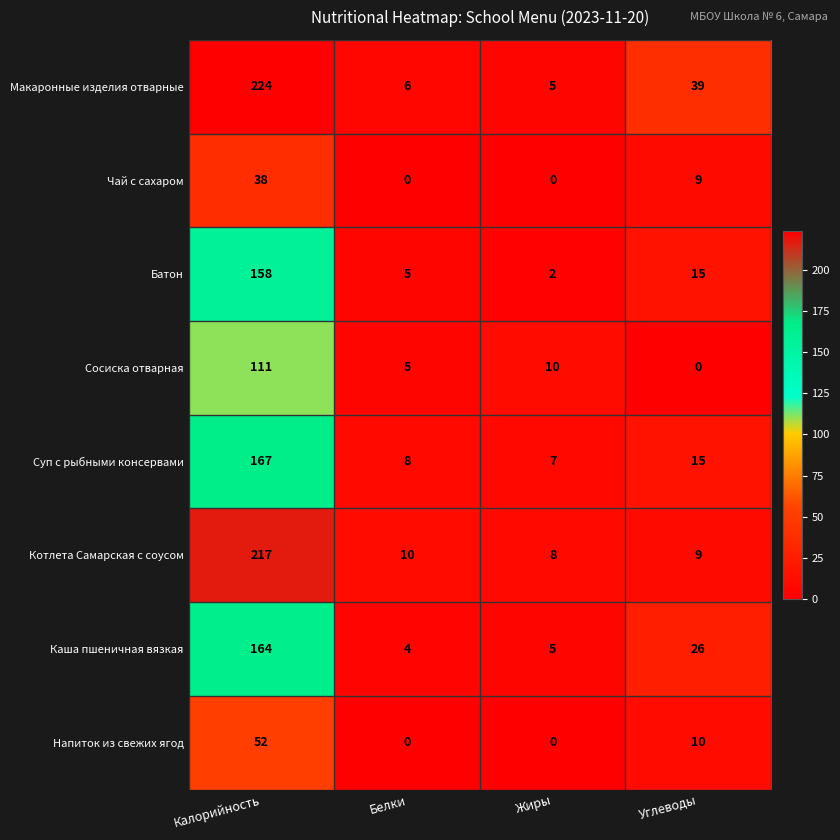

Is it true that Сосиска отварная equals 38 at Калорийность?

False